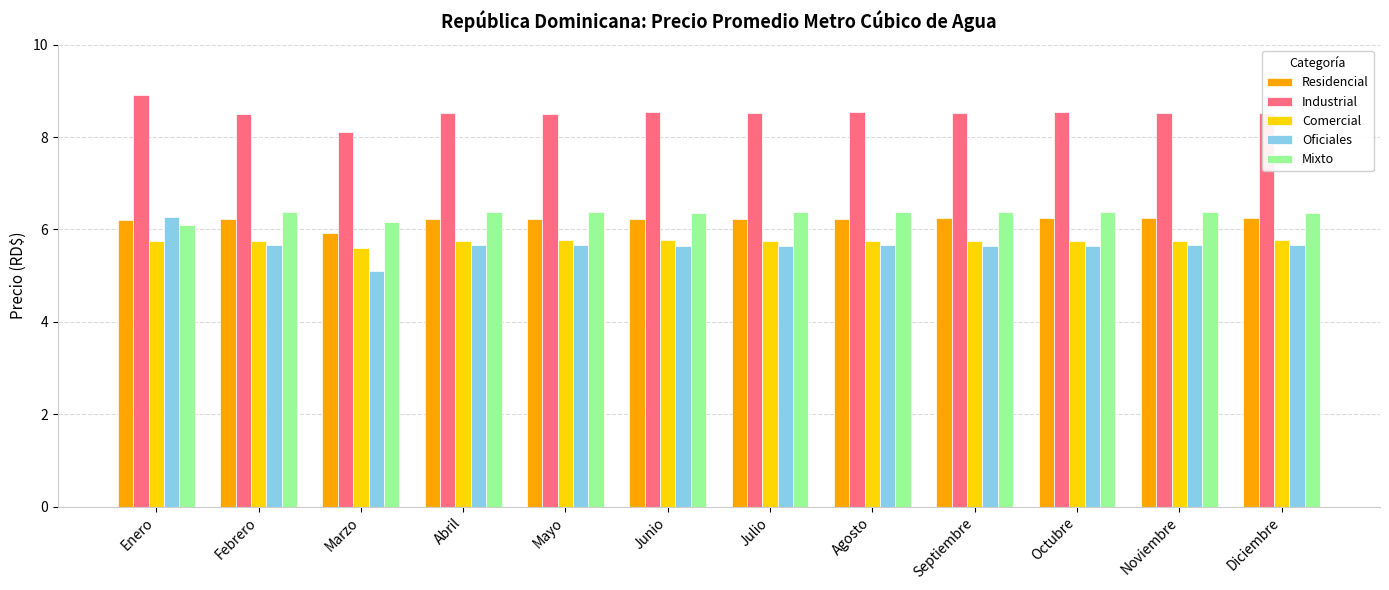

The value of Residencial at Agosto is 11.1. True or false?

False